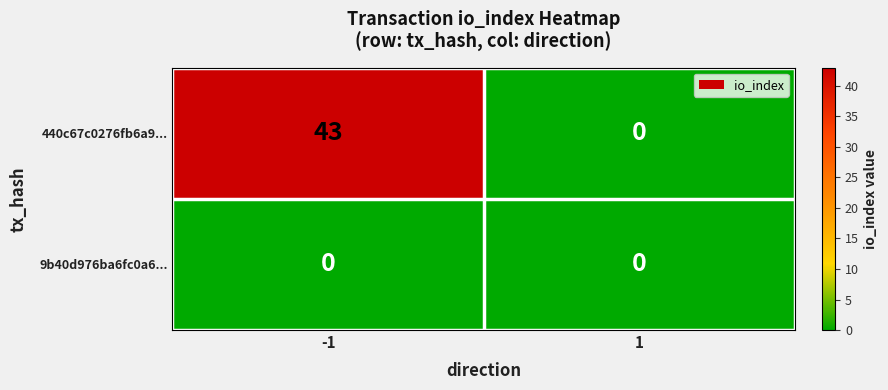

Rank the series by their average value, from highest to lowest.

440c67c0276fb6a9..., 9b40d976ba6fc0a6...